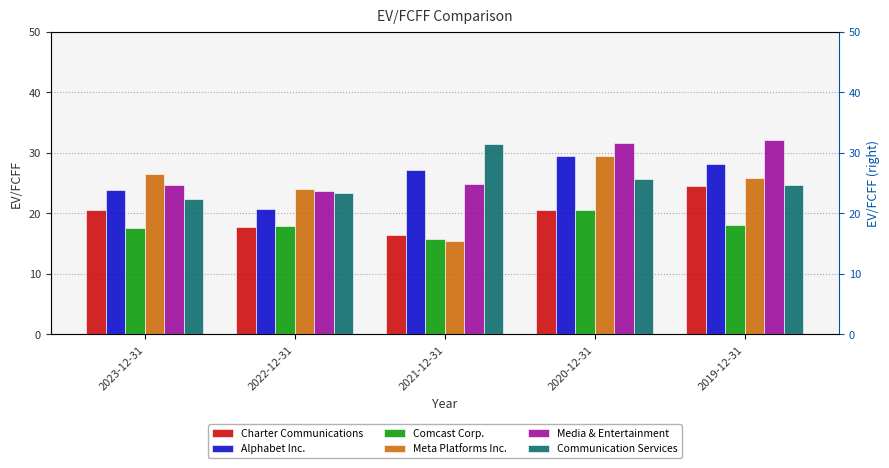

What is the label of the 2nd bar from the left?

2022-12-31